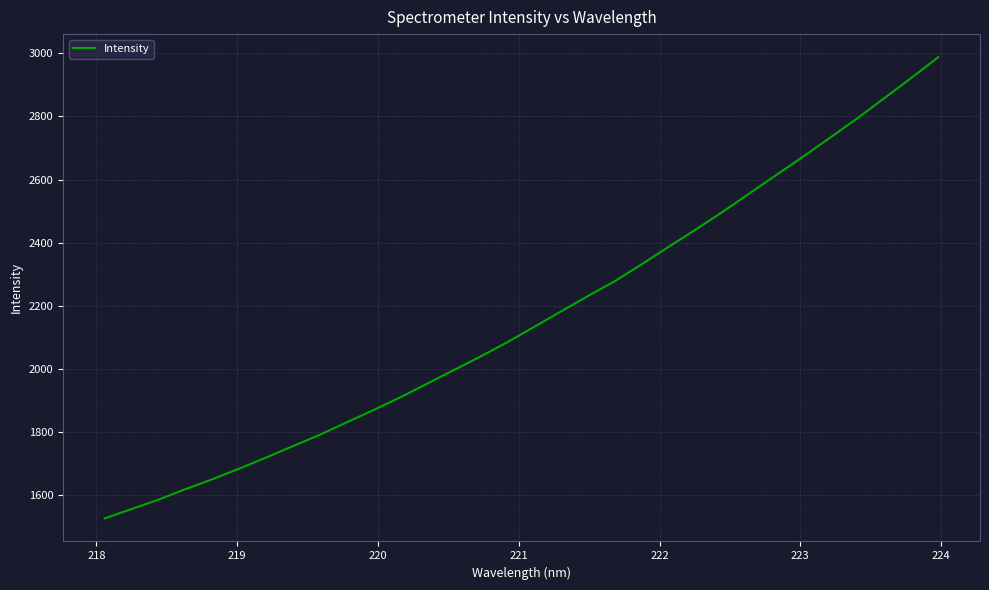

Reading left to right, what are all the values shown in this chart?

1526.5	1556.2	1586.0	1619.1	1650.5	1684.1	1719.3	1755.7	1791.6	1831.1	1870.2	1910.6	1954.1	1997.4	2040.8	2086.4	2135.1	2184.2	2232.7	2279.9	2333.8	2388.8	2443.2	2499.1	2557.7	2616.1	2674.4	2734.3	2794.7	2858.4	2922.1	2987.5